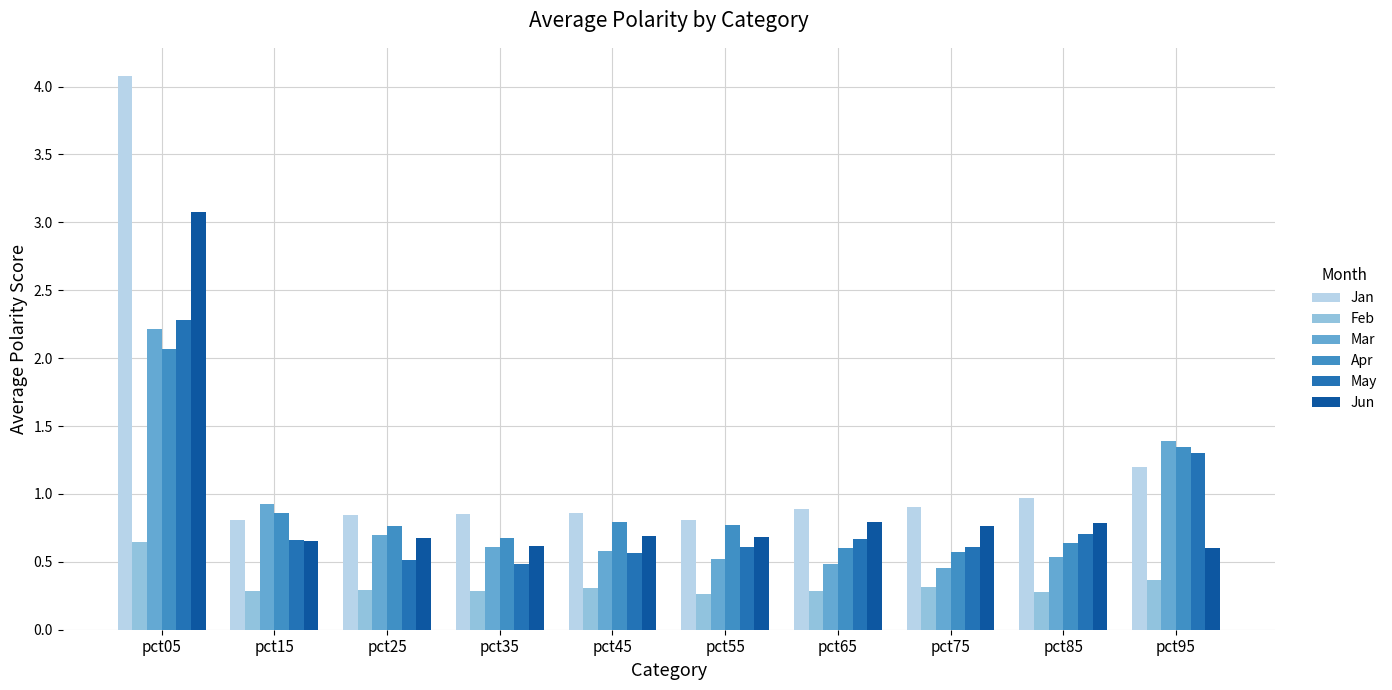

At which category is the sum across all series the highest?

pct05